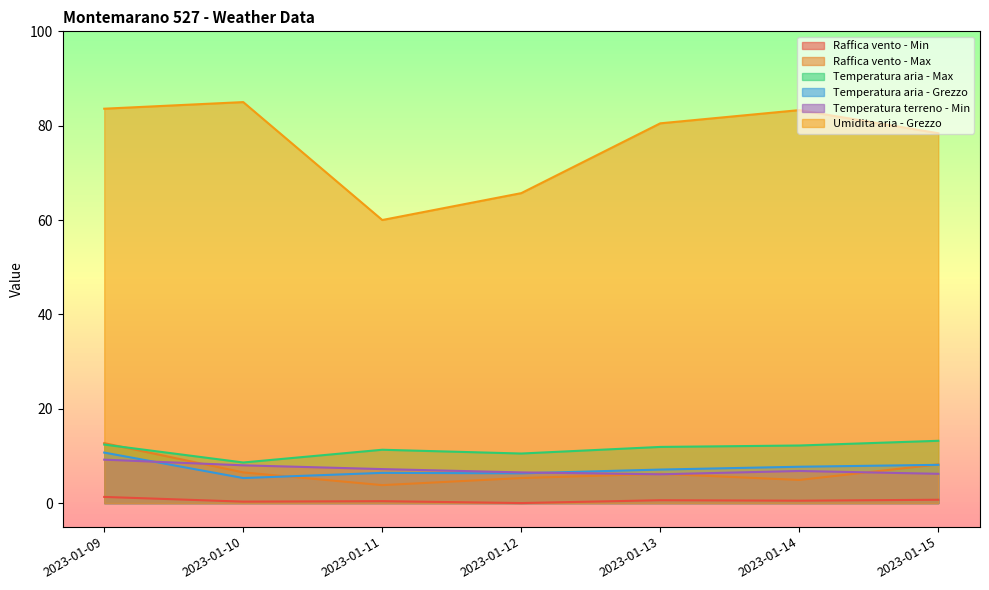

Which series has the largest total across all categories?

Umidita aria - Grezzo